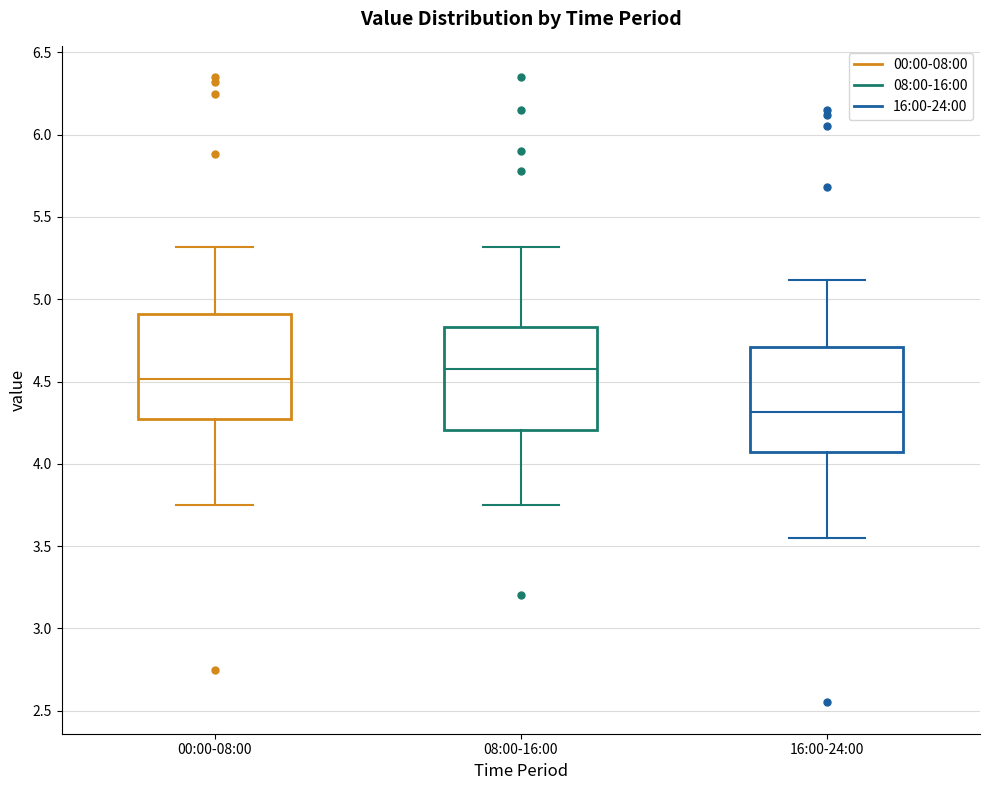

Reading left to right, read every box against the y-axis: the position of its median line, the range the box covers, and the ends of its whiskers. The values are not printed on the chart, so give them approximately, as read against the axis.

00:00-08:00: median 4.50, box 4.25 to 4.90, whiskers 3.75 to 5.30
08:00-16:00: median 4.60, box 4.20 to 4.85, whiskers 3.75 to 5.30
16:00-24:00: median 4.30, box 4.05 to 4.70, whiskers 3.55 to 5.10